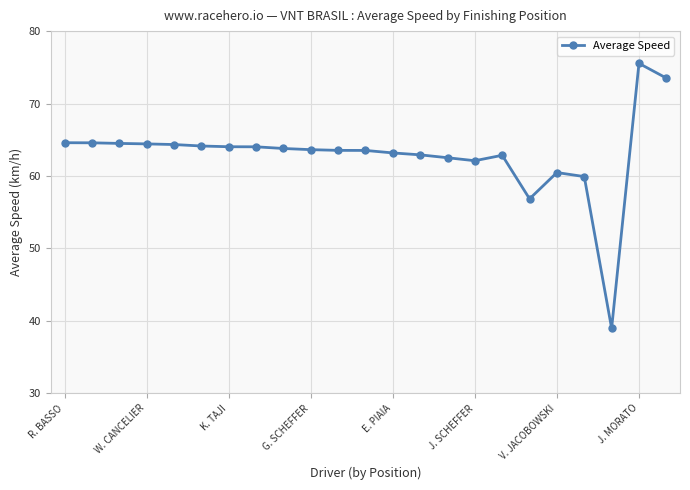

What is the minimum value shown in the chart?

39.0